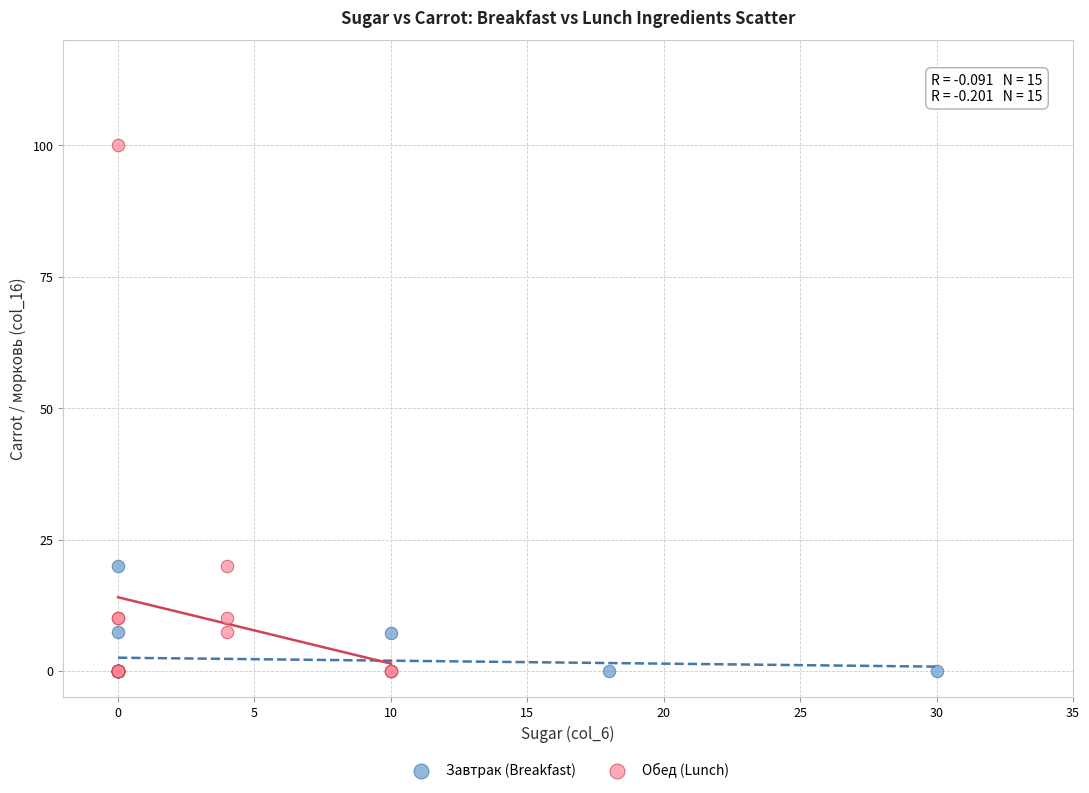

Which series reaches the maximum Y coordinate?

Обед (Lunch)